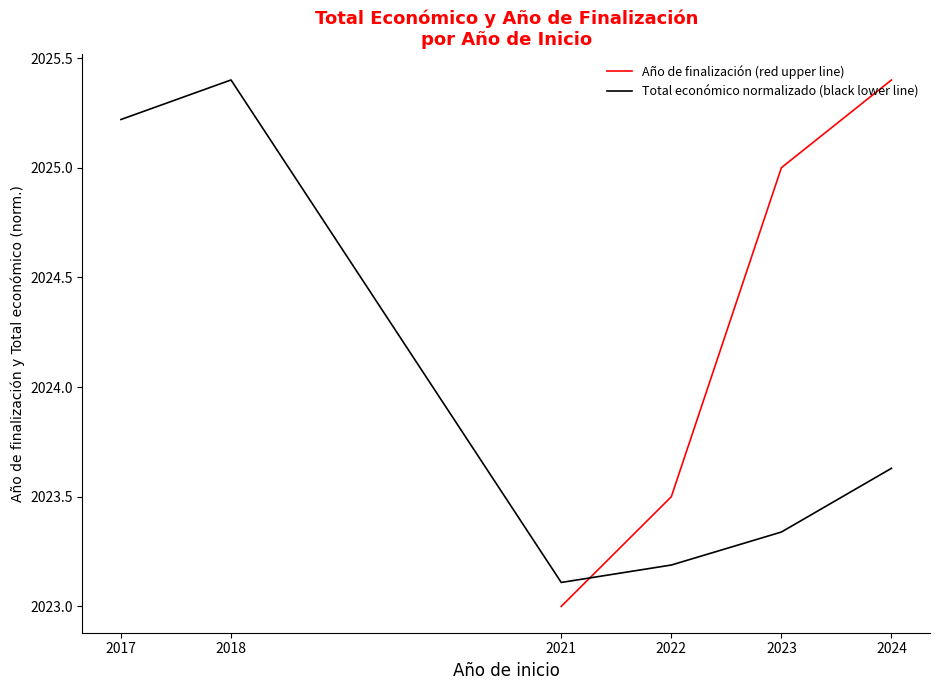

At which category does the chart reach its peak across all series?

2024